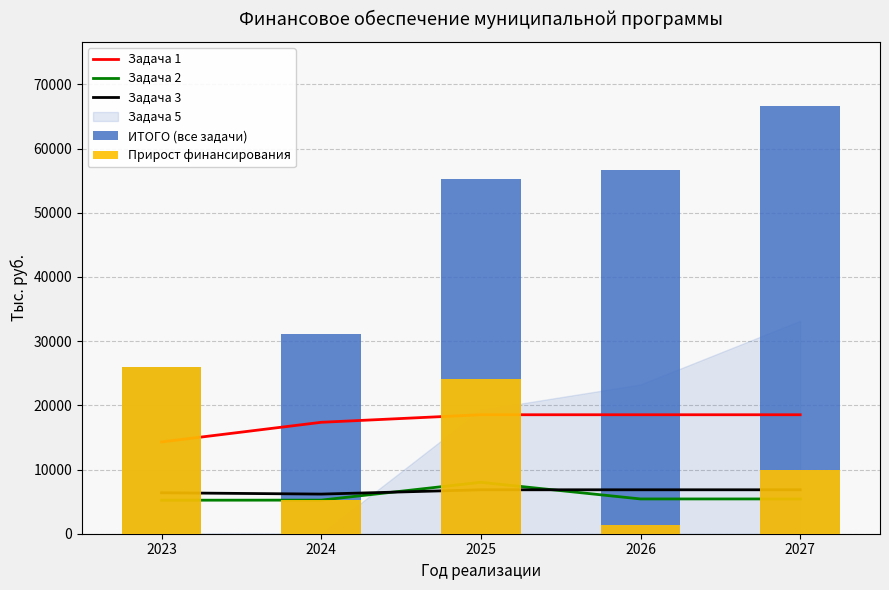

The ИТОГО (все задачи) series shows 31178.0 at 2024. True or false?

True